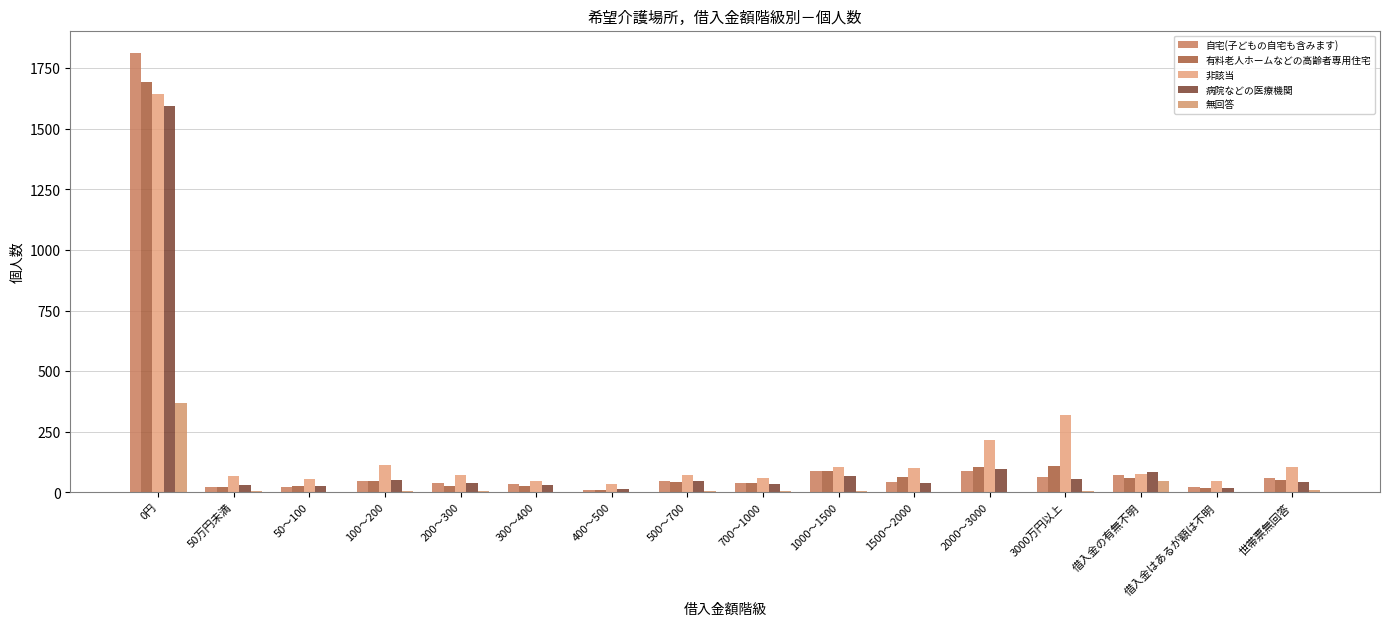

Which series has the largest total across all categories?

非該当